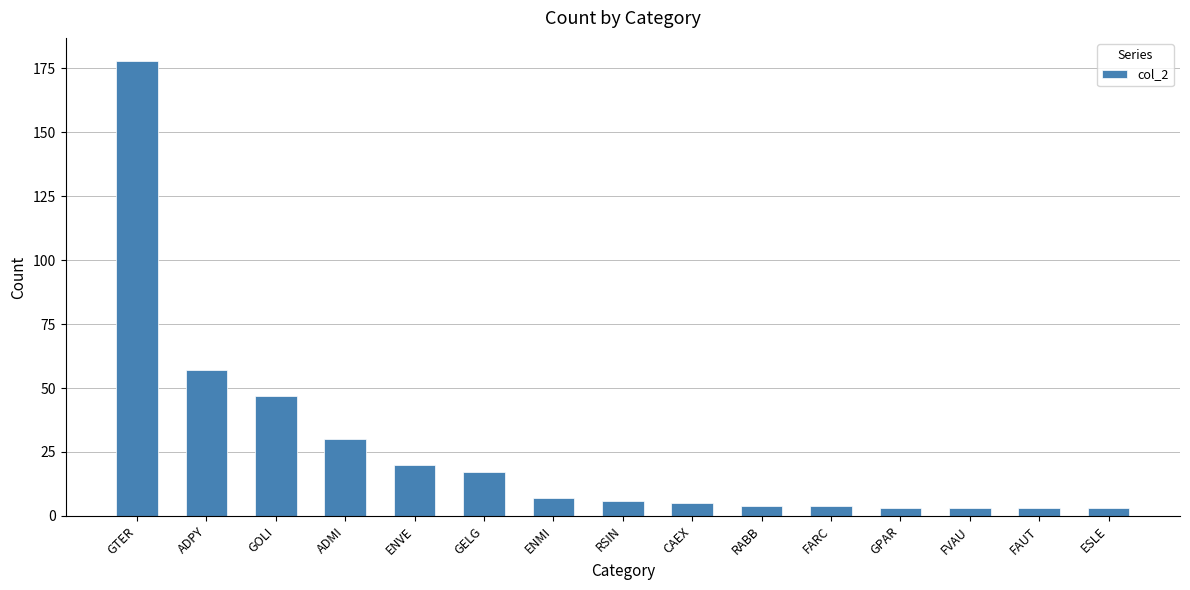

What is the change in value from GTER to GPAR?

-175